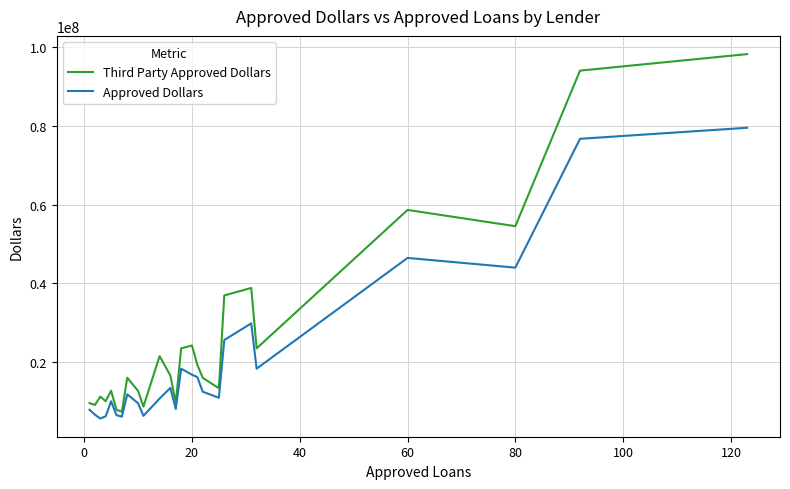

What is the difference between the maximum and minimum values in the Approved Dollars series?

73801000